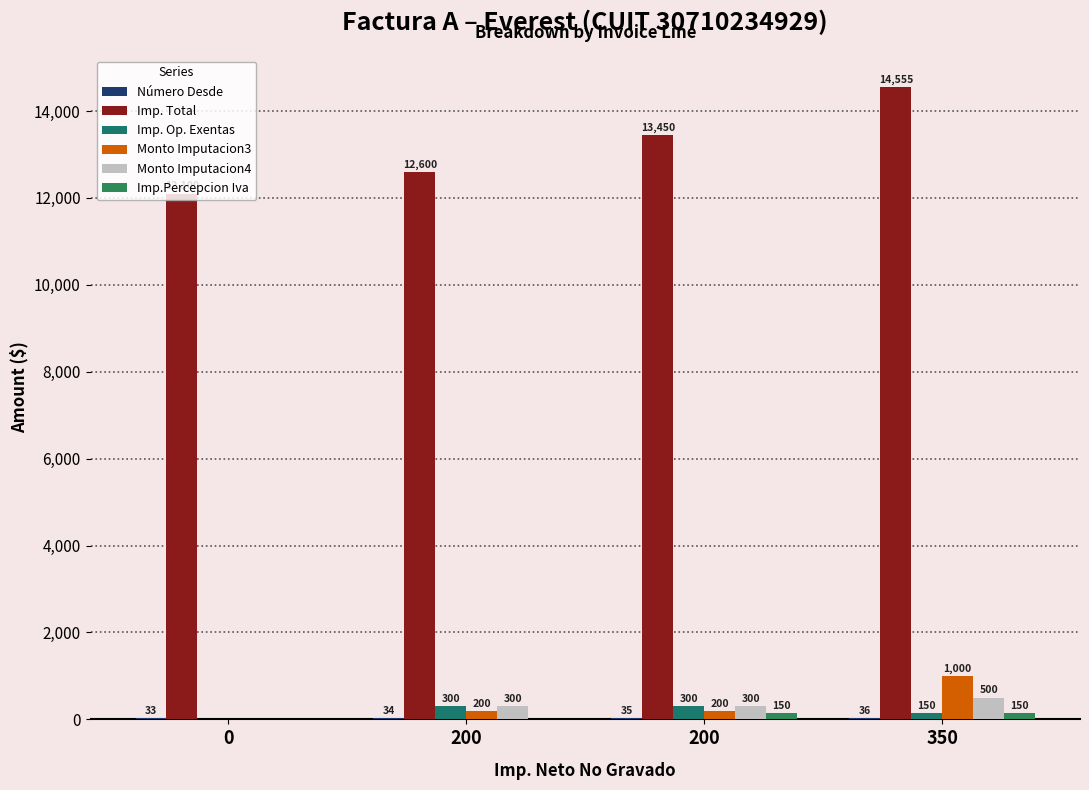

At which category is the sum across all series the highest?

350